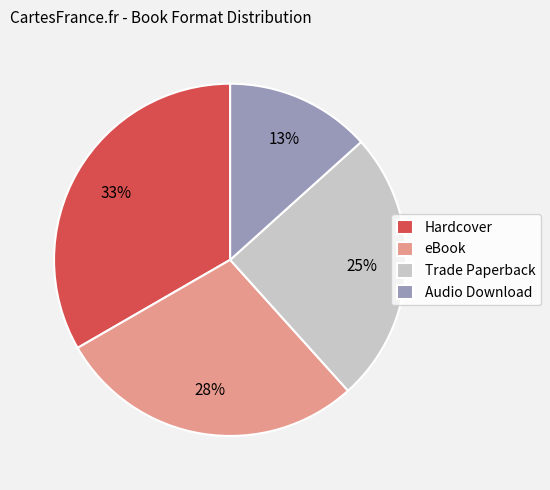

Is the sum of Hardcover and Trade Paperback greater than half?

Yes